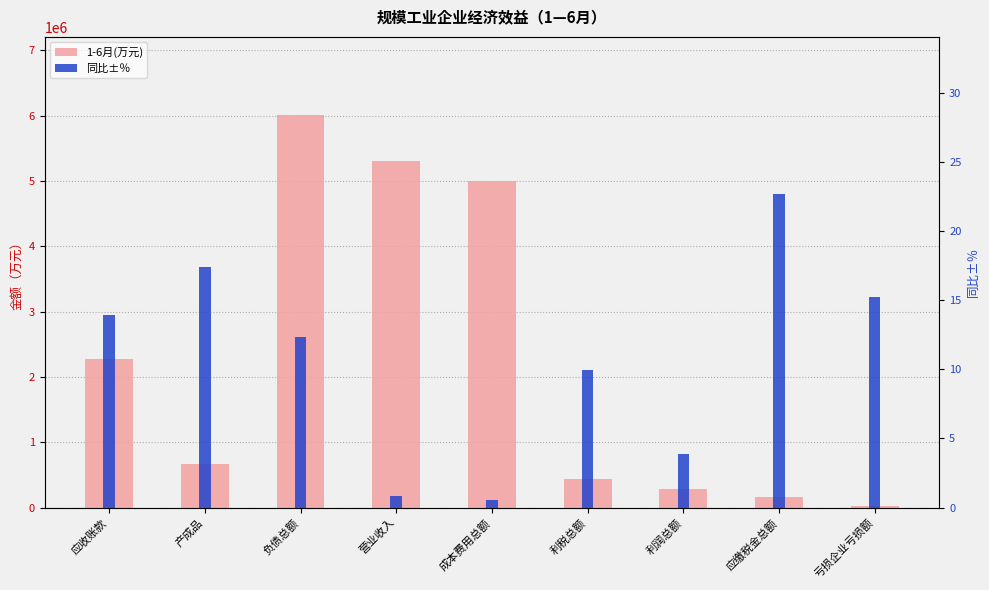

What is the difference between the 1-6月(万元) values at 利税总额 and 负债总额?

5559504.2